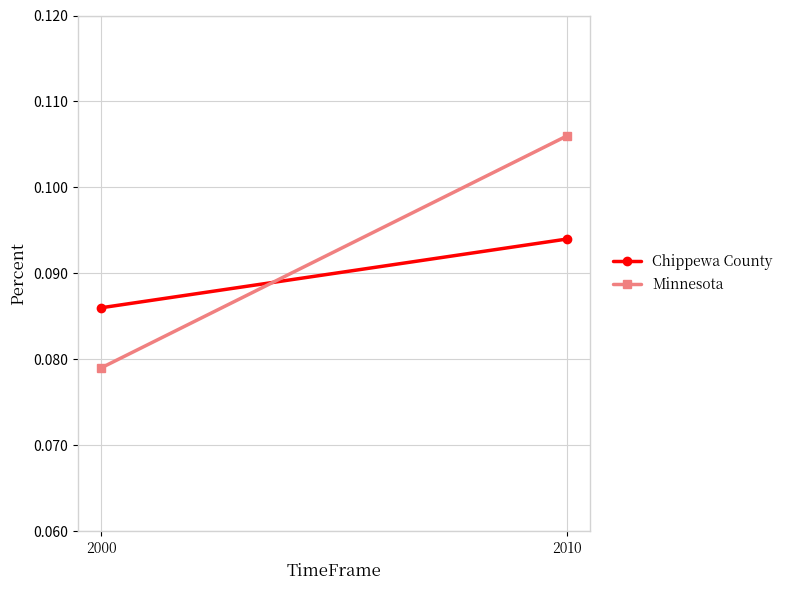

Rank the series by their maximum value, from highest to lowest.

Minnesota, Chippewa County